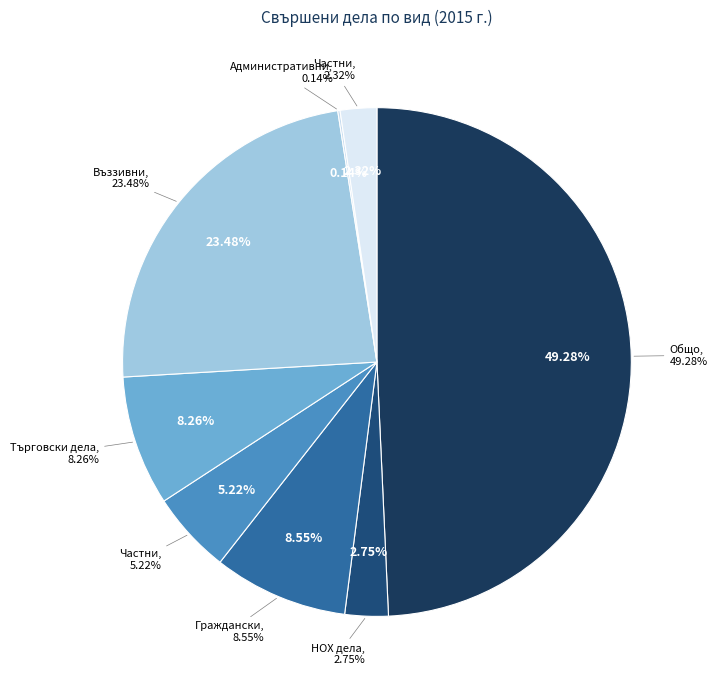

To the nearest percent, what is the average slice percentage?

12%